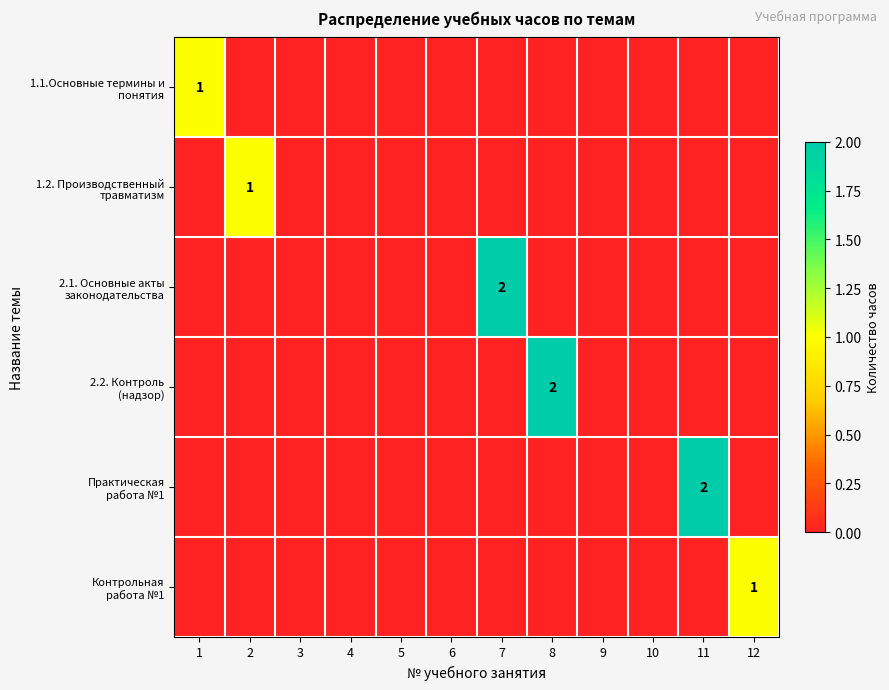

Count the number of data series in this chart.

6